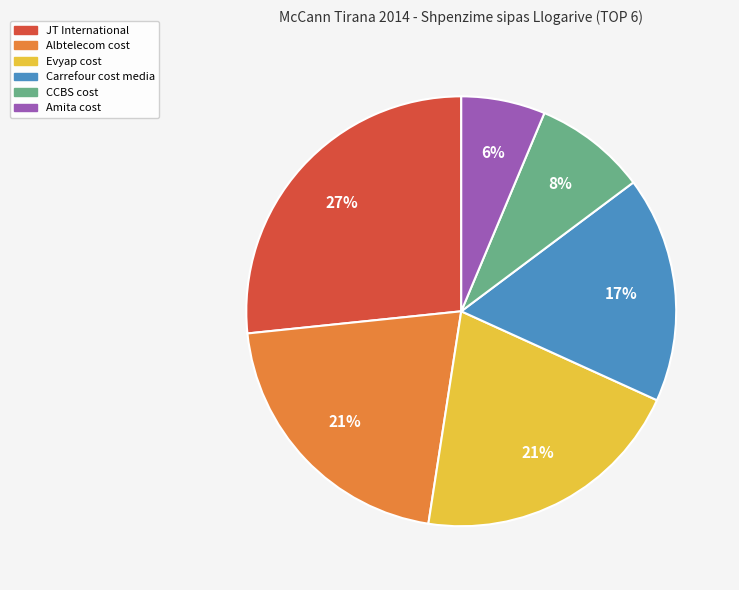

To the nearest percent, what is the difference between the Albtelecom cost and Amita cost slice percentages?

15%